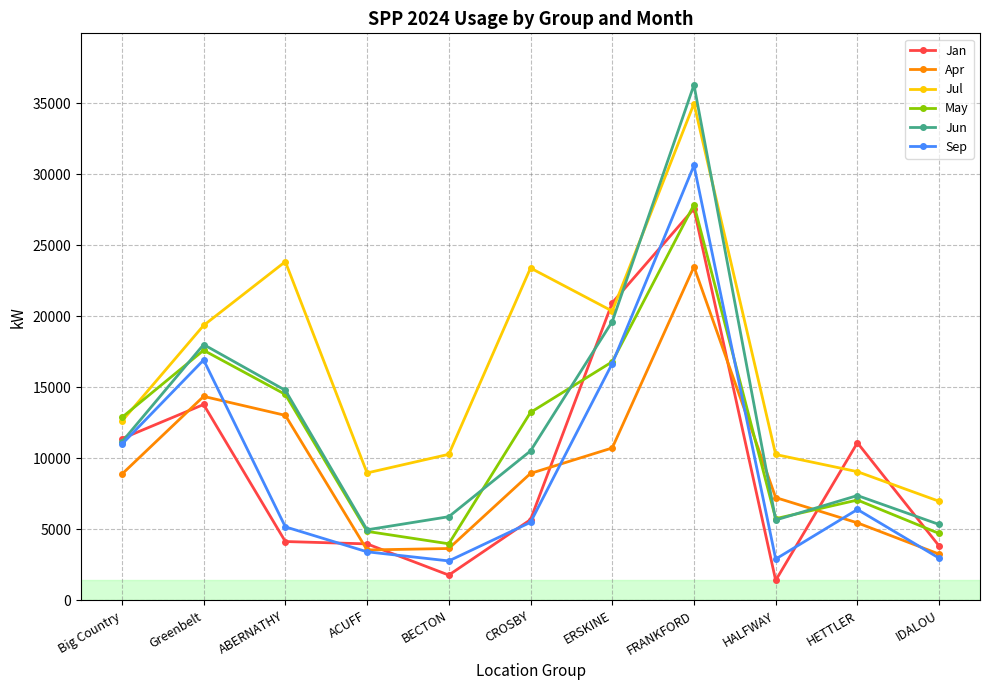

What is the highest value of the Apr series?

23488.7